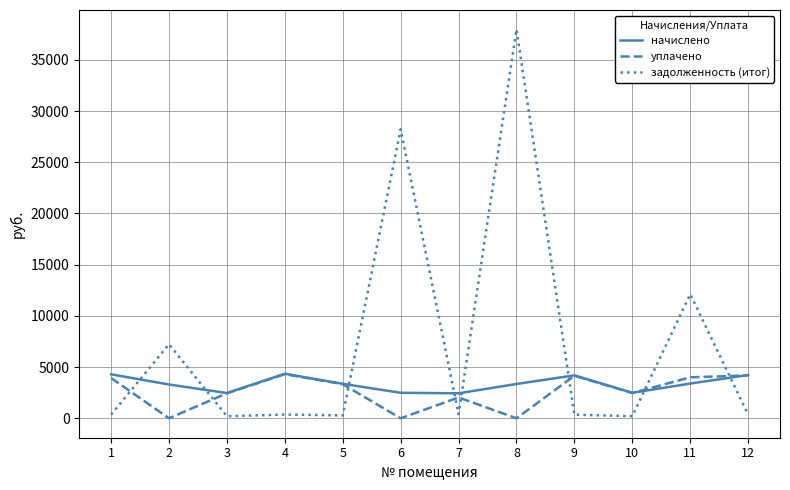

What is the spread (max minus min) of values at 9?

3842.5